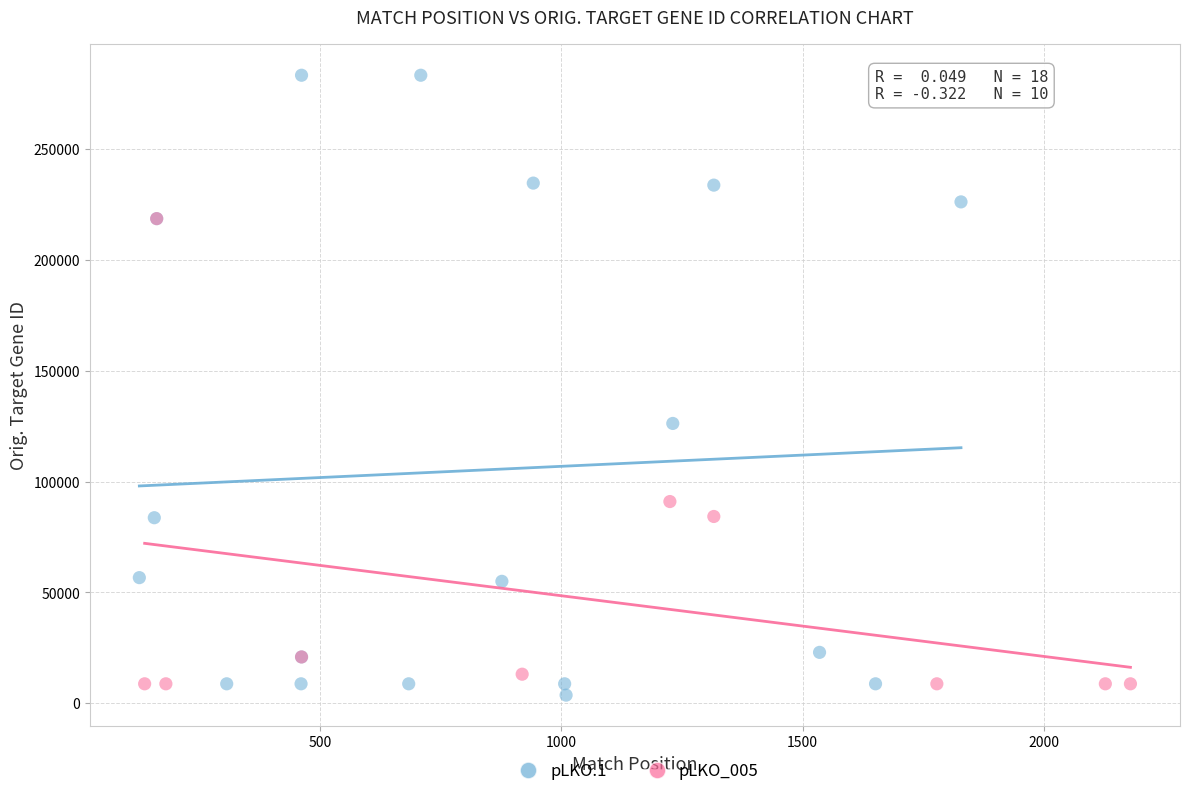

Which series contains the highest Y value?

pLKO.1